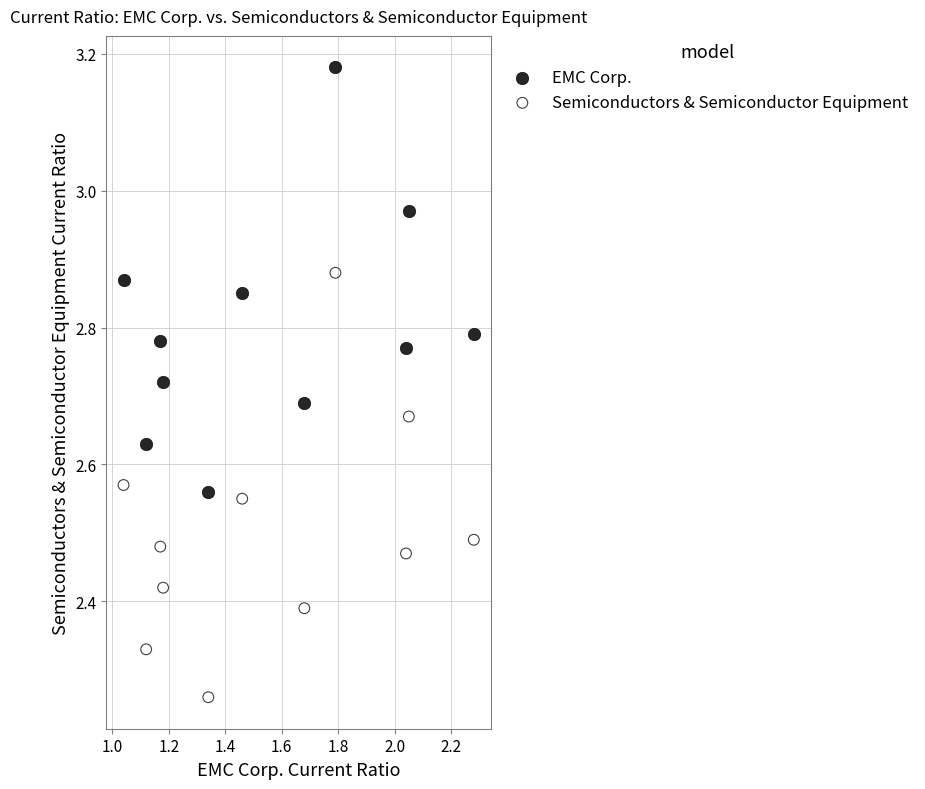

What is the X range (max minus min) for the scatter plot?

1.2